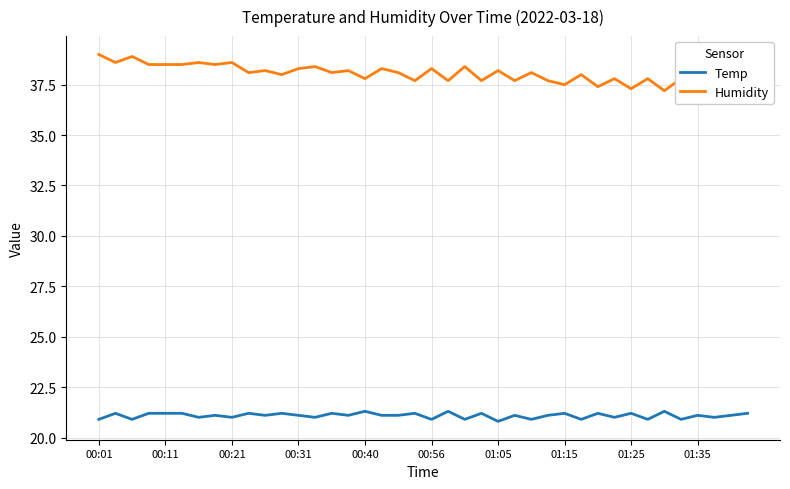

True or false: Temp has more than 1 points higher than both neighbors.

True